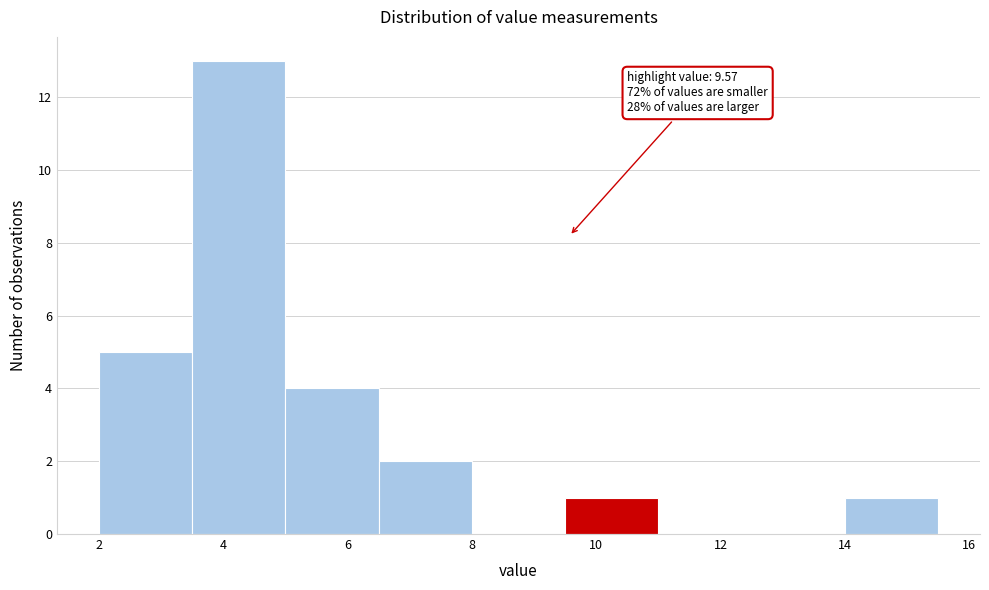

Which range on the x-axis has the tallest bar?

3.5 to 5.0